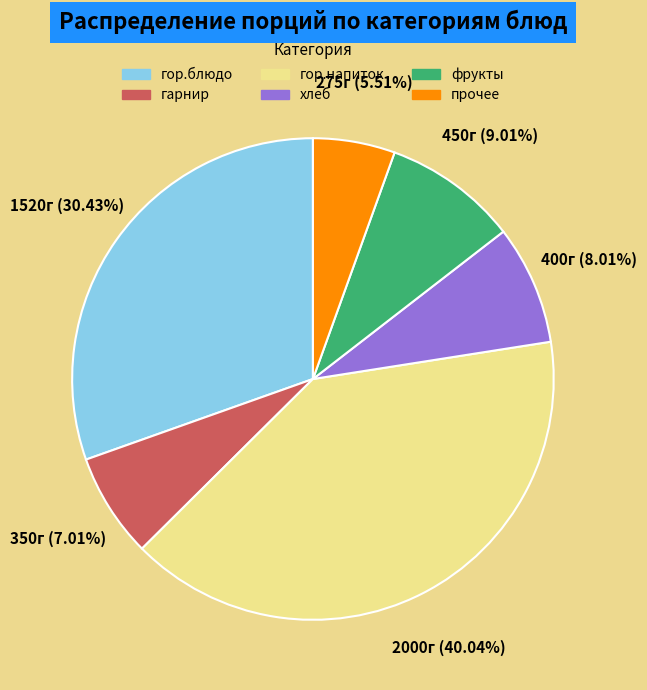

Does any single category account for the majority?

No